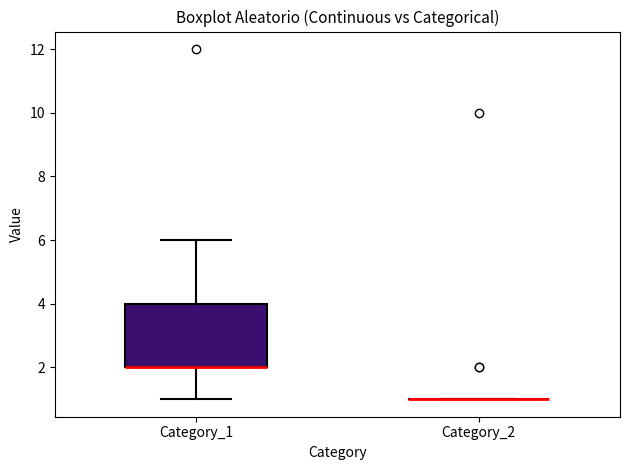

Reading left to right, read every box against the y-axis: the position of its median line, the range the box covers, and the ends of its whiskers. The values are not printed on the chart, so give them approximately, as read against the axis.

Category_1: median 2 (drawn on the box's lower edge), box 2 to 4, whiskers 1 to 6
Category_2: box collapsed to a line at 1, whiskers 1 to 1